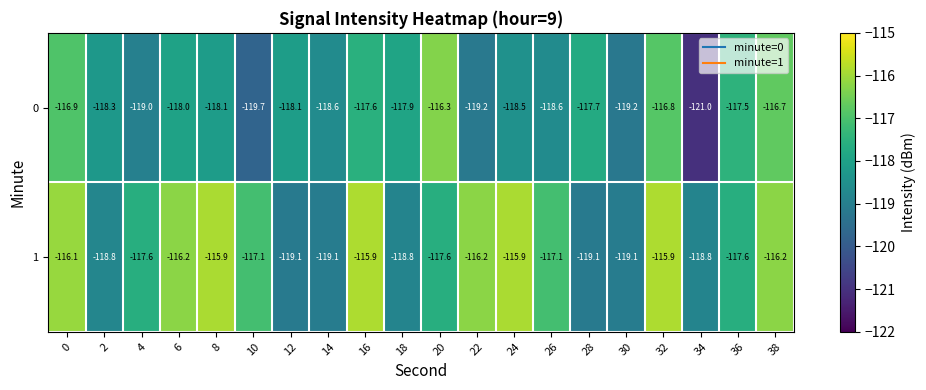

What is the difference between the second highest and second lowest values in the 1 series?

3.2